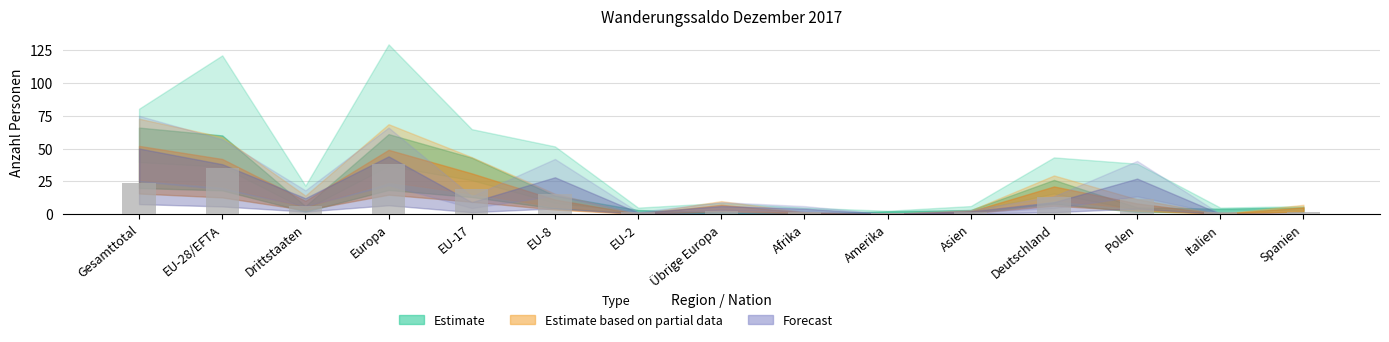

Between Italien and Deutschland, which is larger?

Deutschland